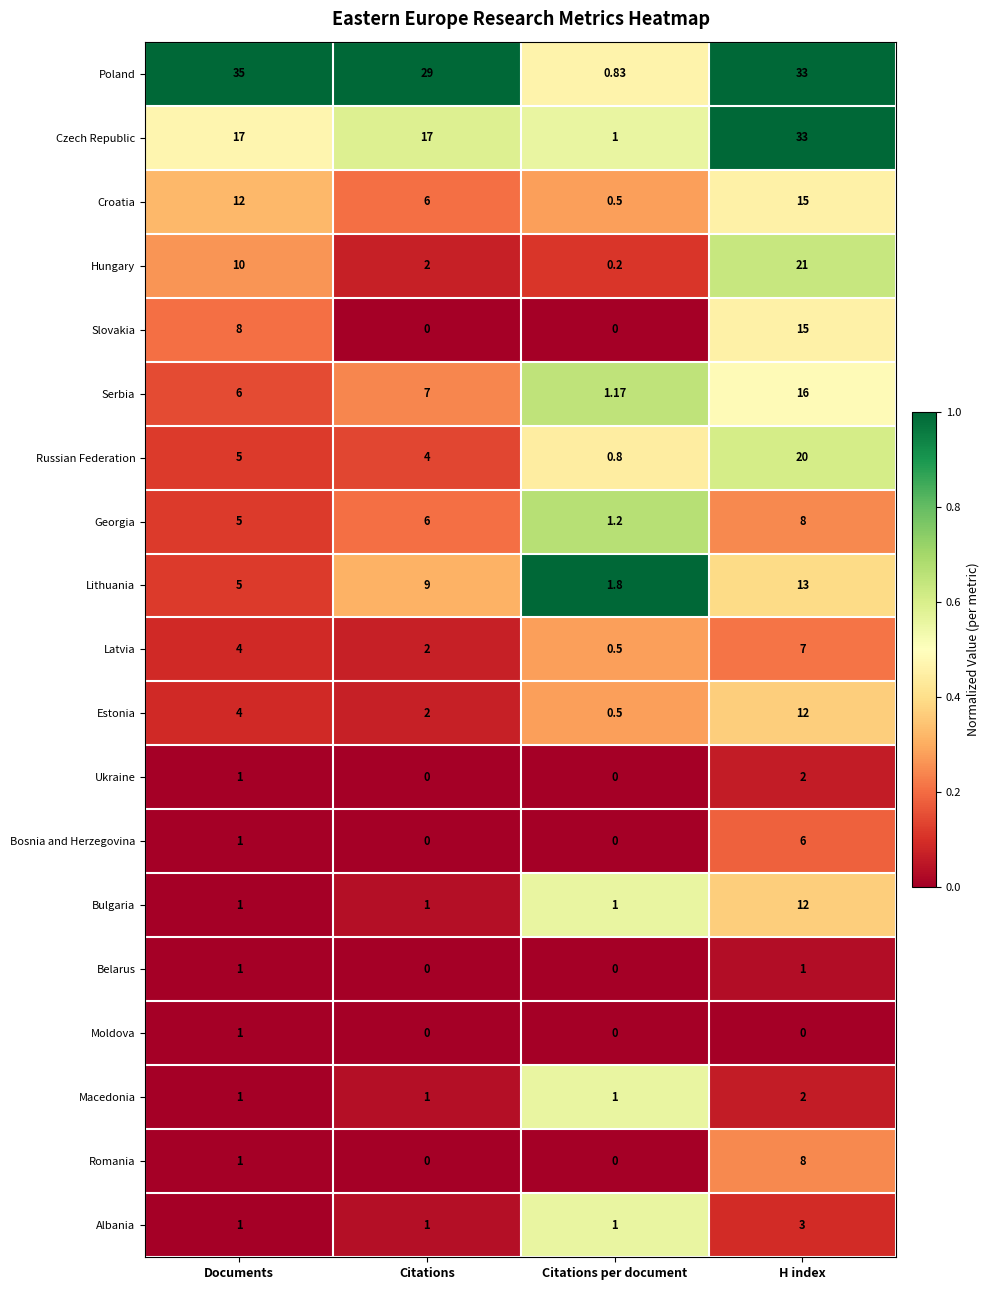

At which label does Bulgaria reach its peak?

H index